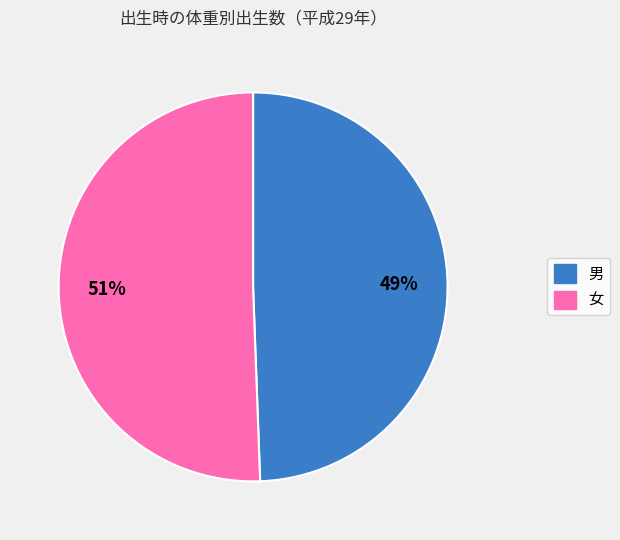

Does 男 represent more than half of the total?

No